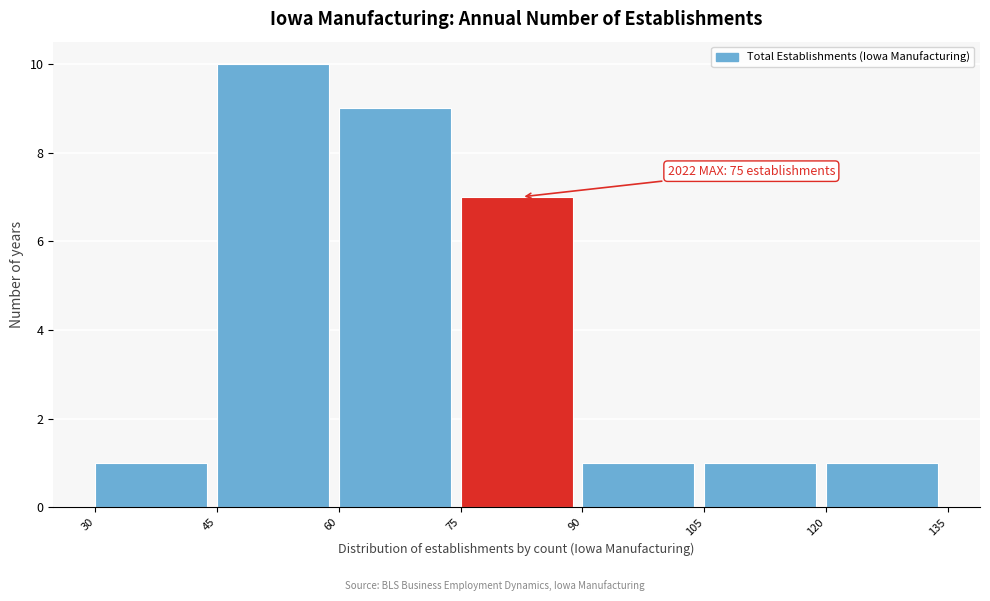

Over which range of the x-axis is the bar tallest?

45 to 60